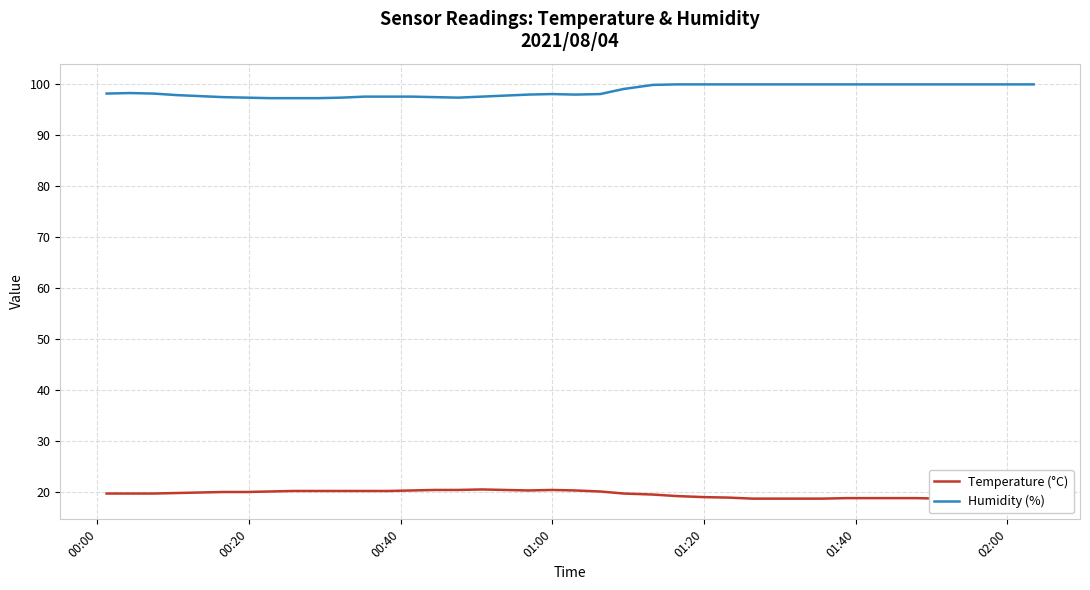

List the series in order of their peak value, lowest first.

Temperature (°C), Humidity (%)